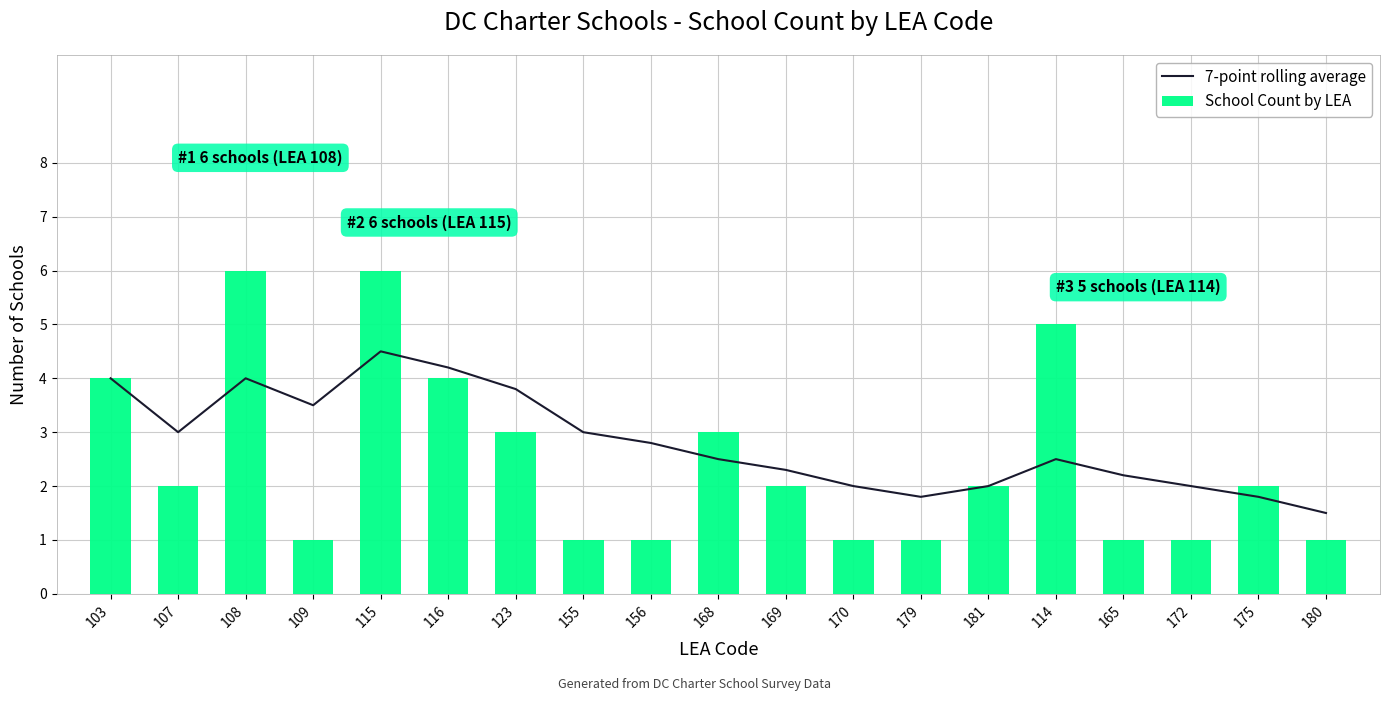

What is the minimum value shown in the chart?

1.0